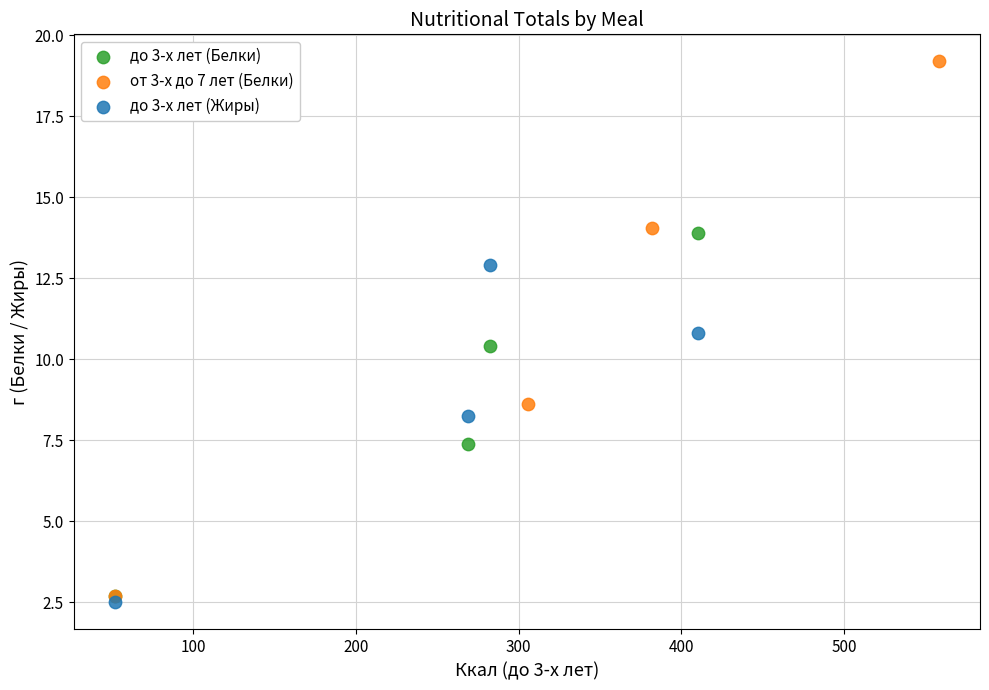

Which series contains the highest Y value?

от 3-х до 7 лет (Белки)